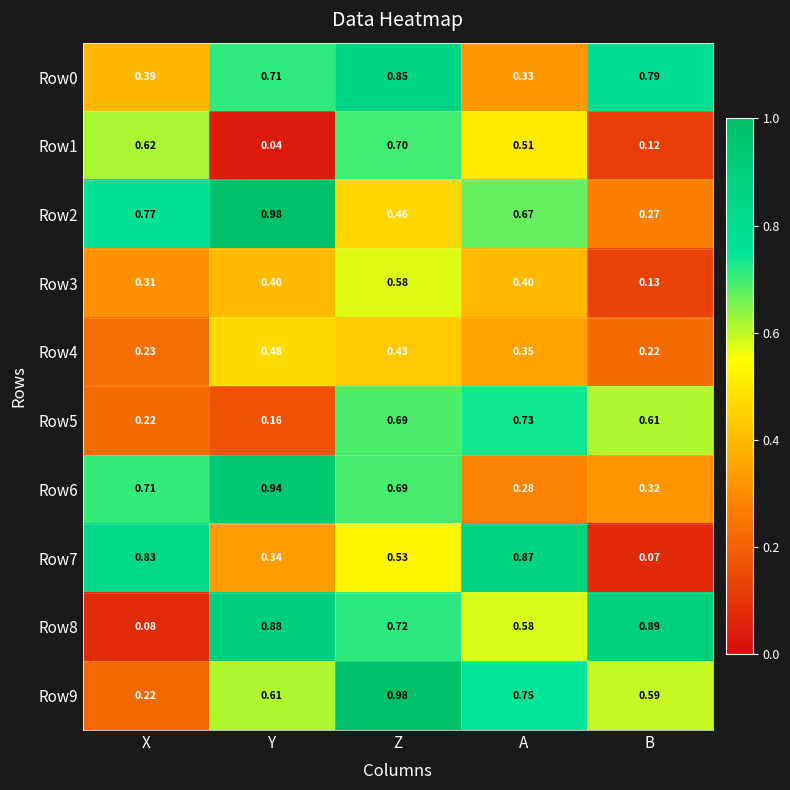

Rank the categories by Row4 value from lowest to highest.

B, X, A, Z, Y